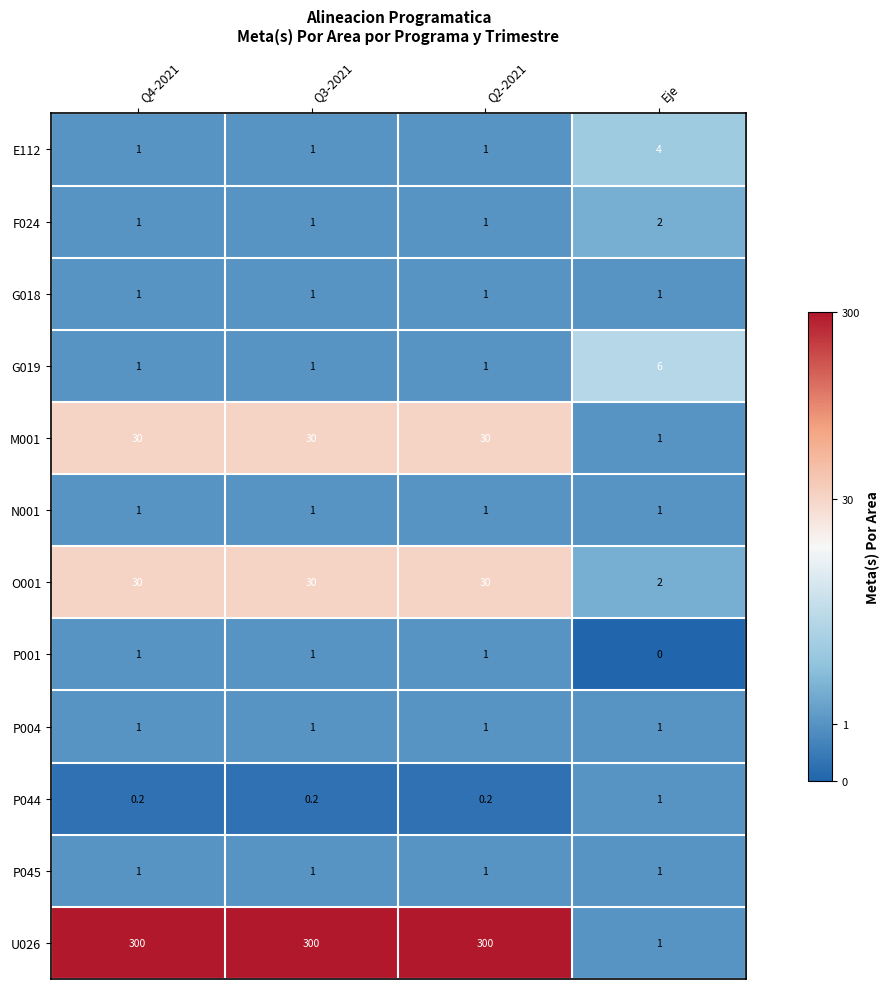

Read the P001 value at Q4-2021.

1.0